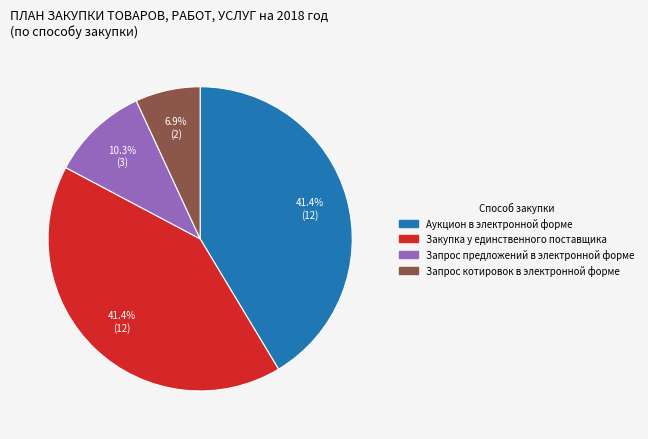

Combined, do Запрос предложений в электронной форме and Запрос котировок в электронной форме account for over 50%?

No